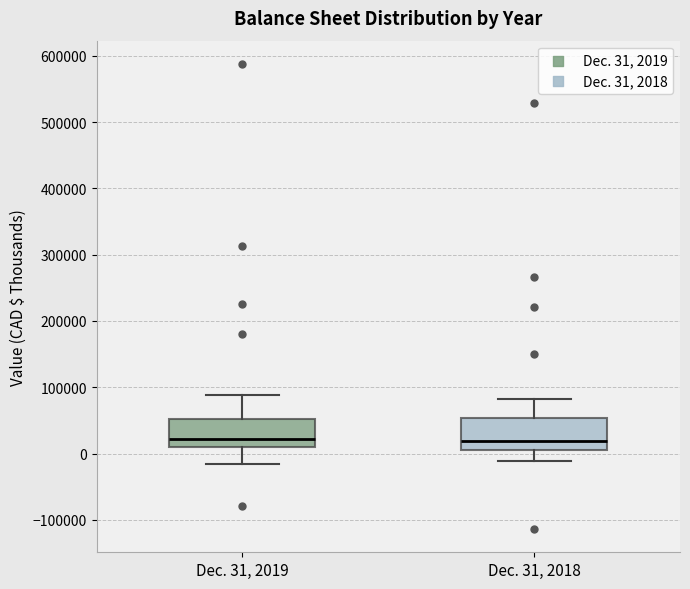

Where does the upper whisker of the box for Dec. 31, 2019 end on the y-axis? The values are not printed on the chart, so give them approximately, as read against the axis.

90000